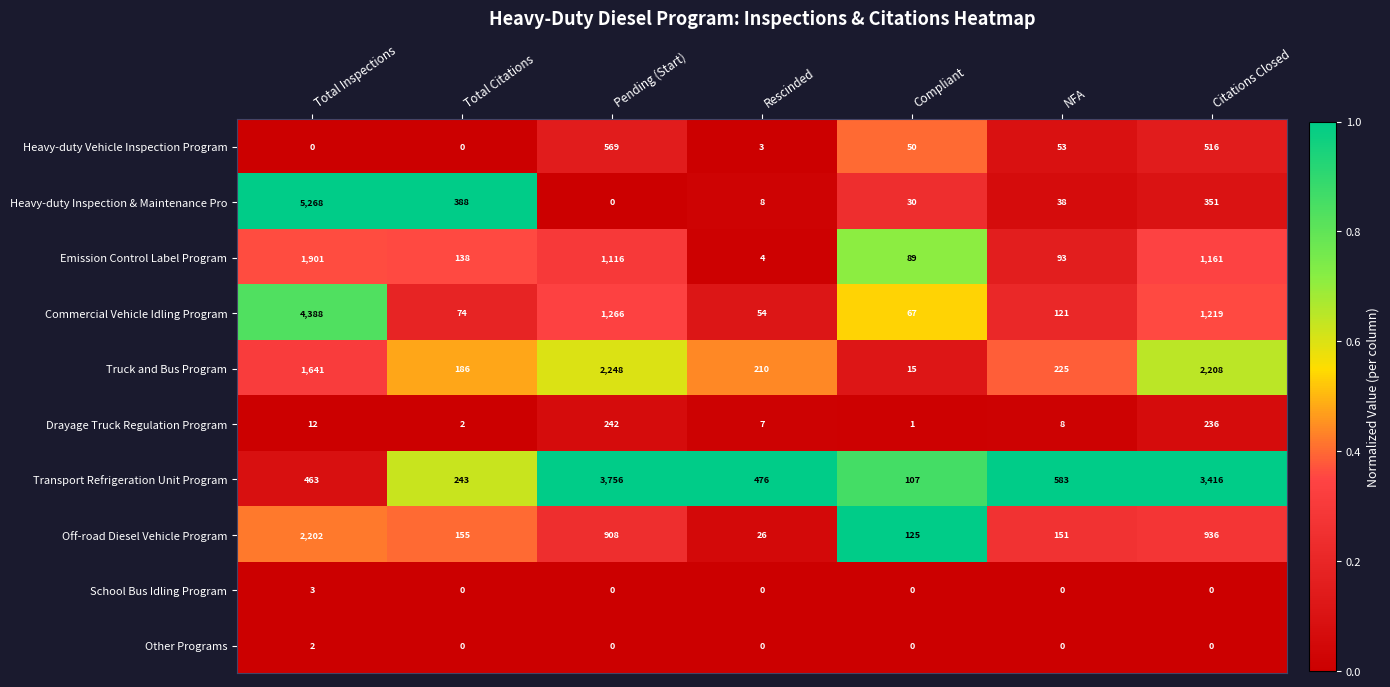

Where does the Drayage Truck Regulation Program series first go above 8?

Total Inspections